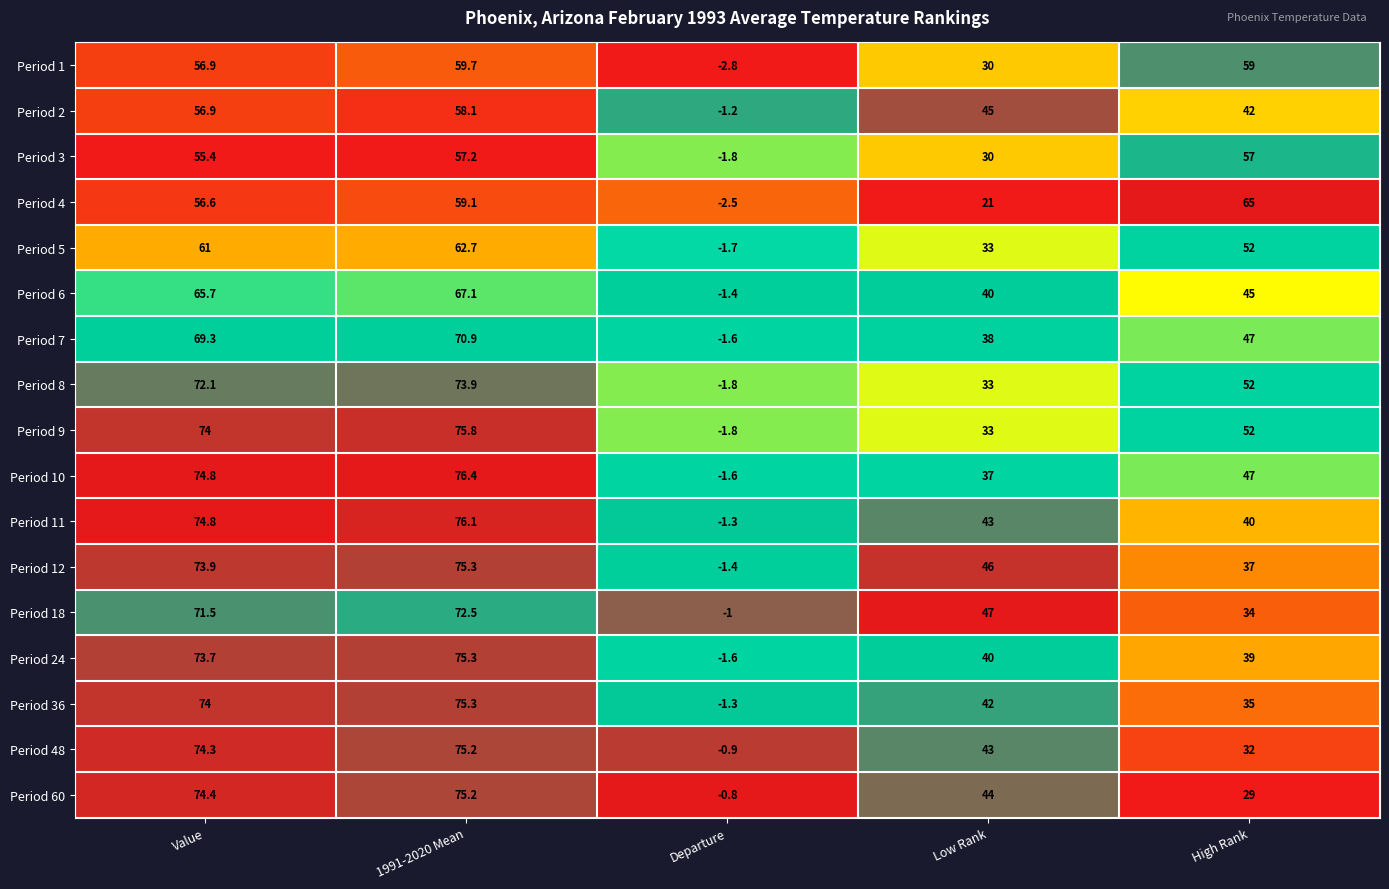

What is the greatest value displayed?

76.4